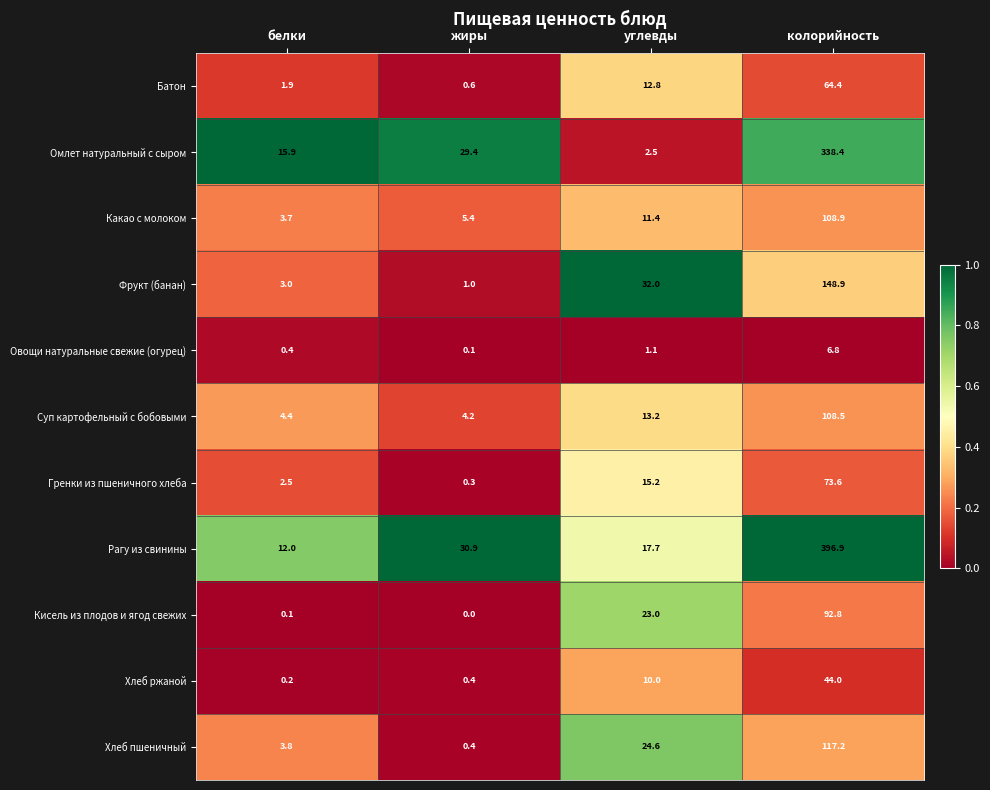

True or false: Какао с молоком has a value of 11.4 at углевды.

True